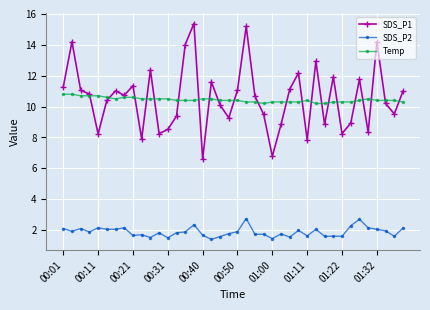

True or false: Temp and SDS_P2 intersect in this chart.

False